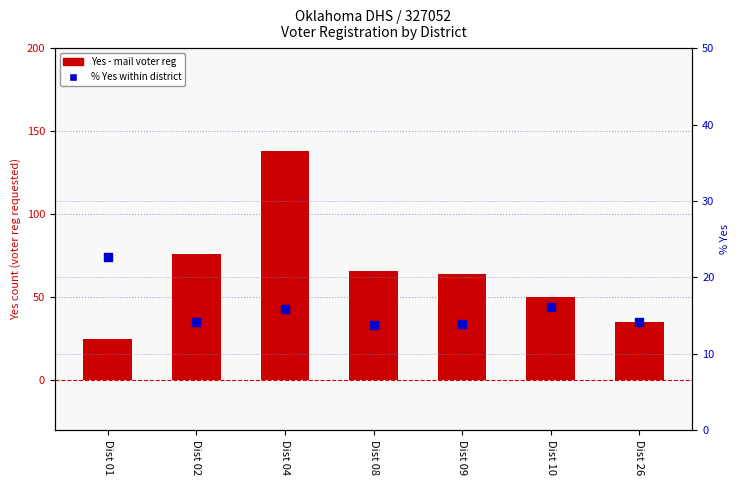

At which category is the sum across all series the highest?

Dist 04